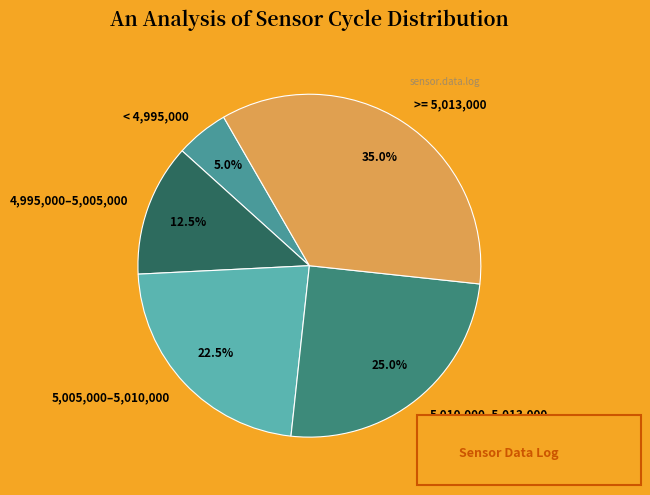

Is there a majority slice in this chart?

No